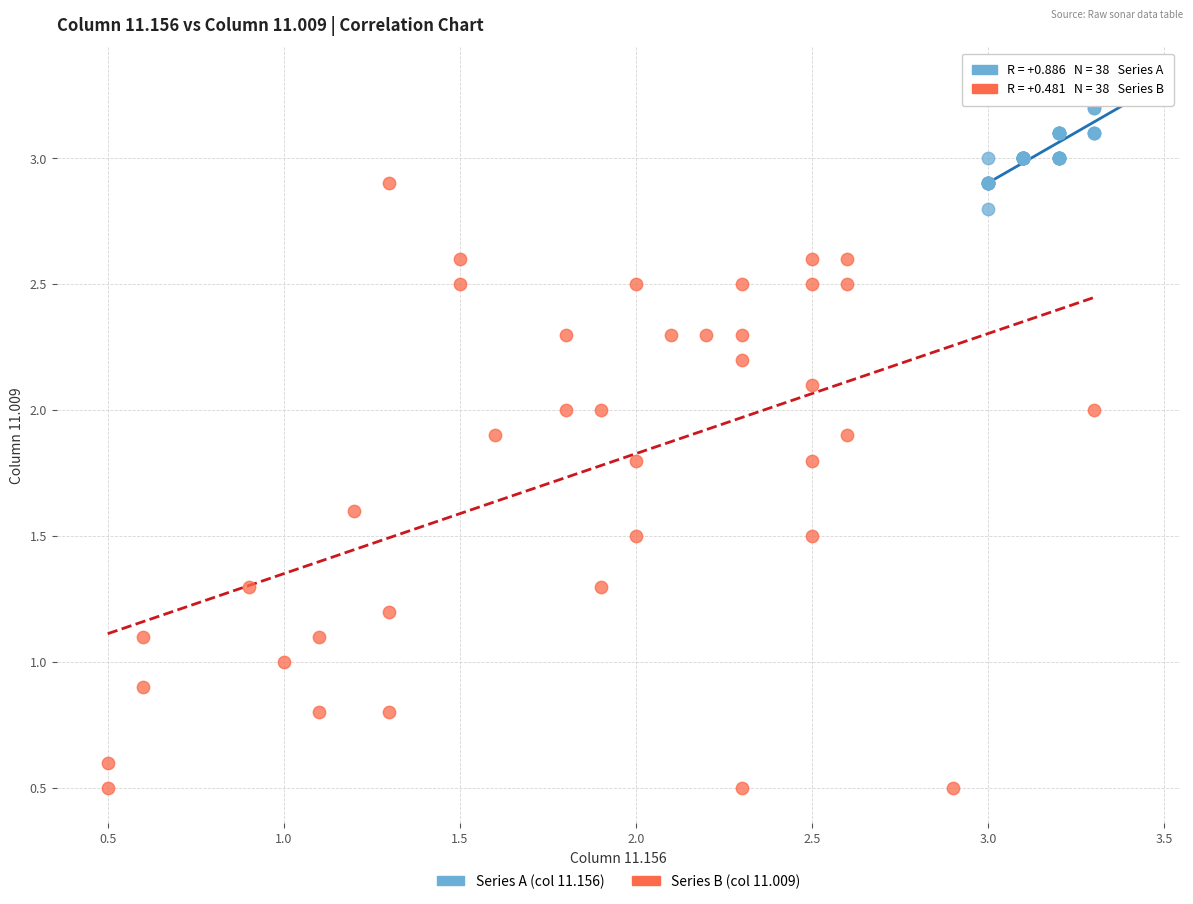

Which series reaches the maximum Y coordinate?

Series A (col 11.156)